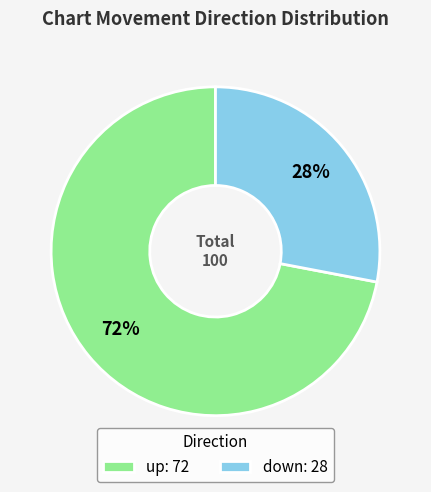

What is the ratio of the value at up: 72 to the value at down: 28?

2.6